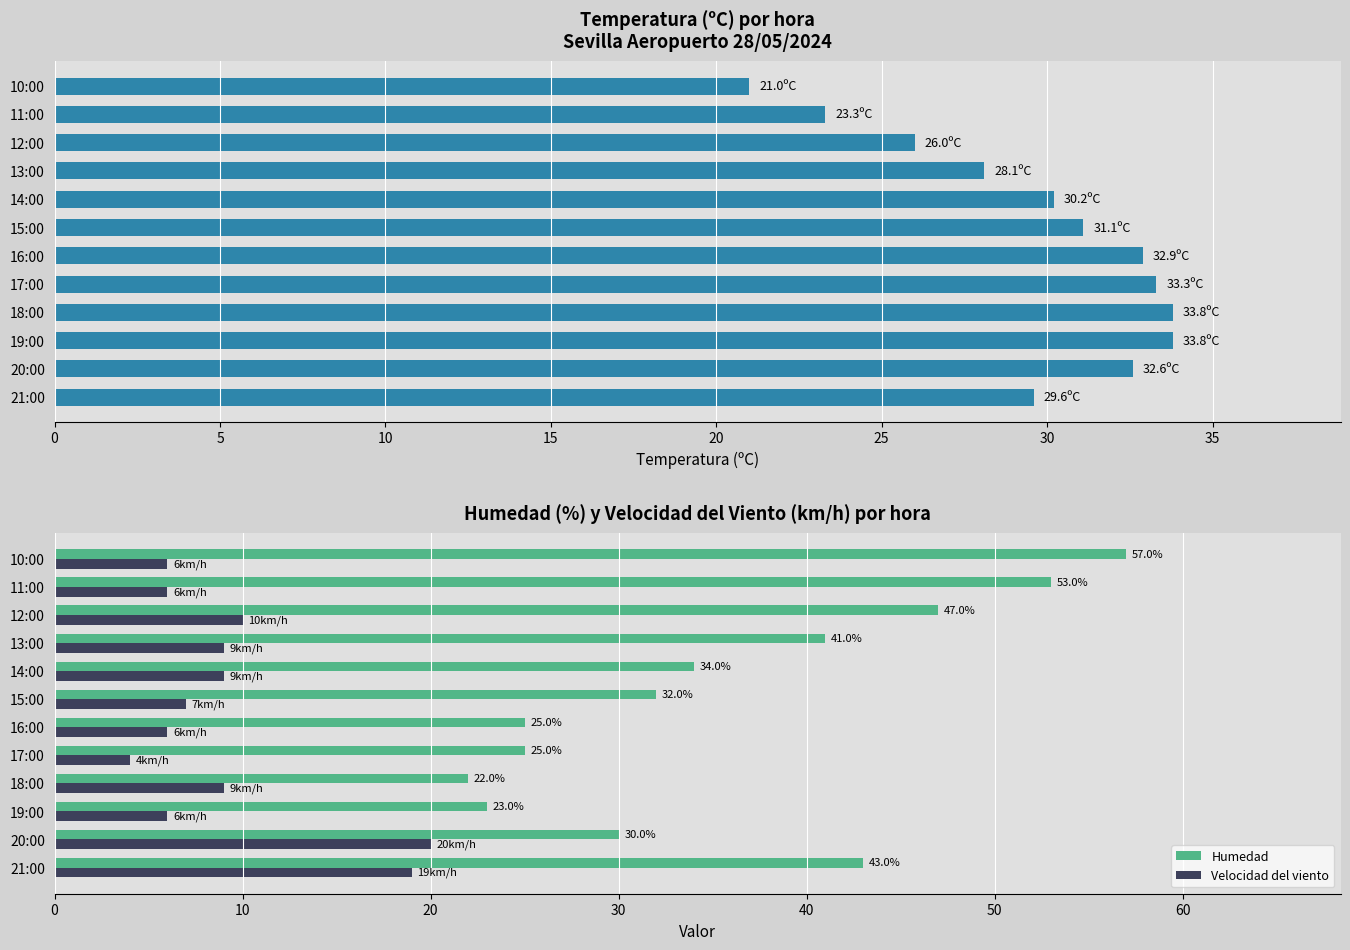

What is the maximum value for Velocidad del viento?

20